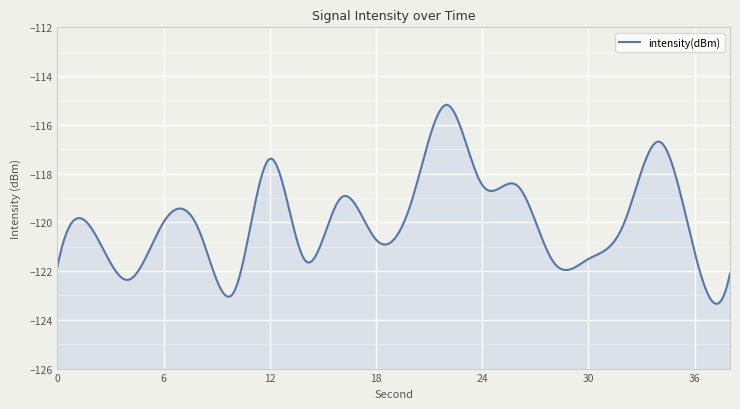

The value at 12 is -201.1. True or false?

False